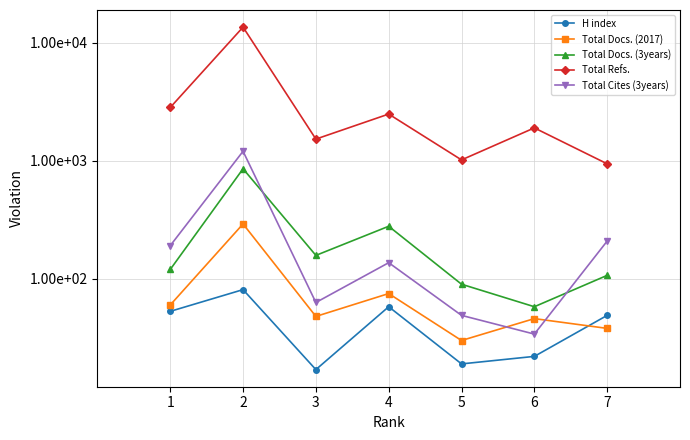

At which category does H index reach its first local valley?

3